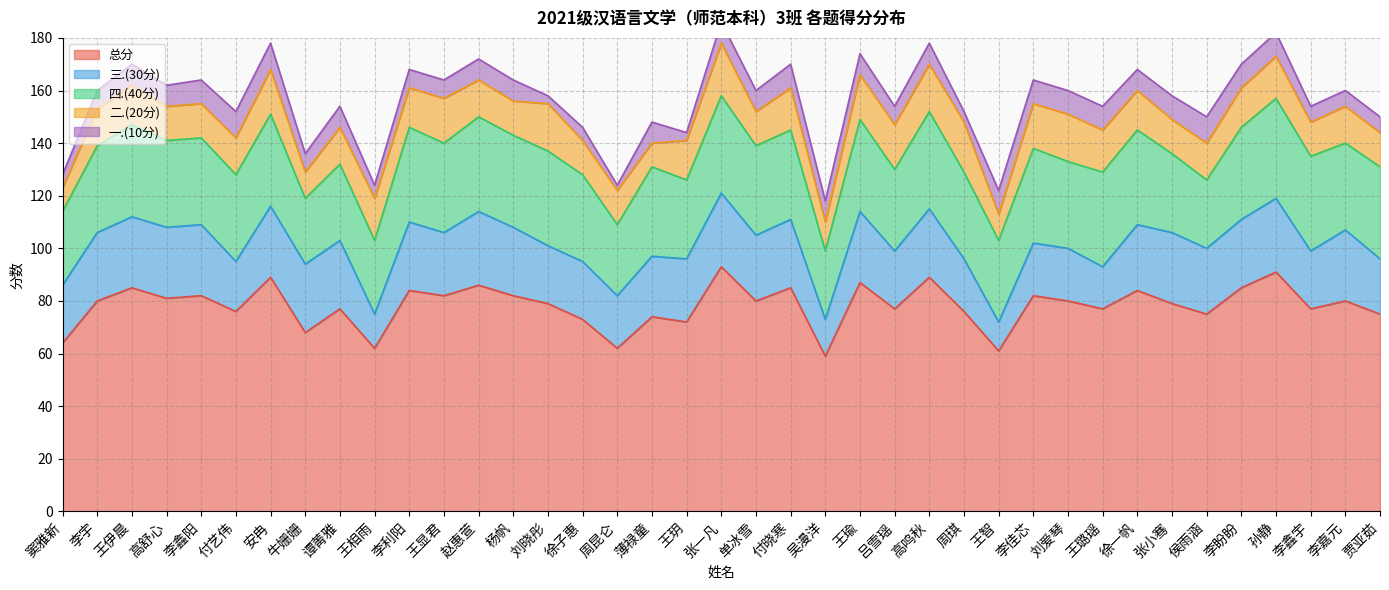

At which category is the sum across all series the highest?

张一凡